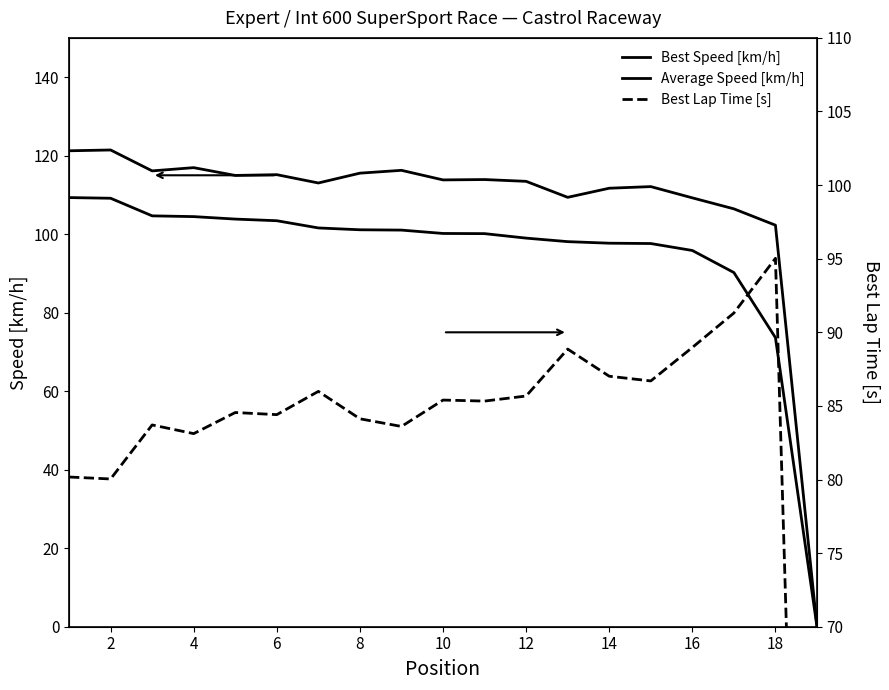

True or false: Average Speed [km/h] and Best Speed [km/h] intersect in this chart.

False